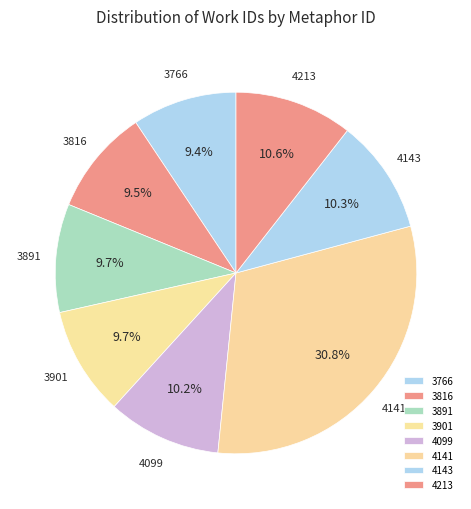

How many segments does this pie chart have?

8